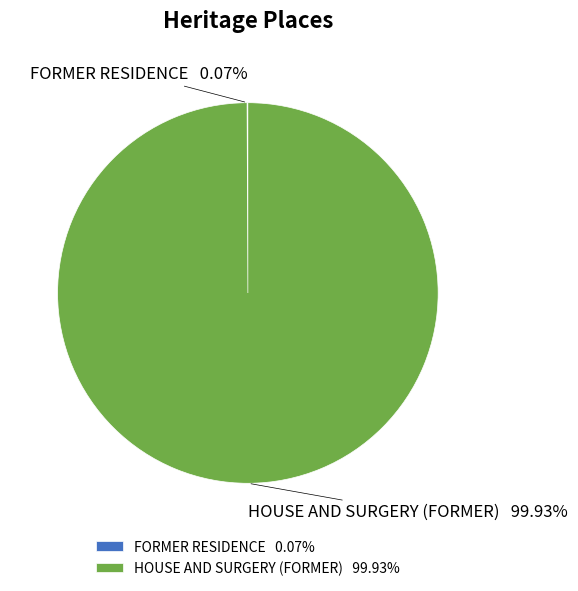

Is there a majority slice in this chart?

Yes